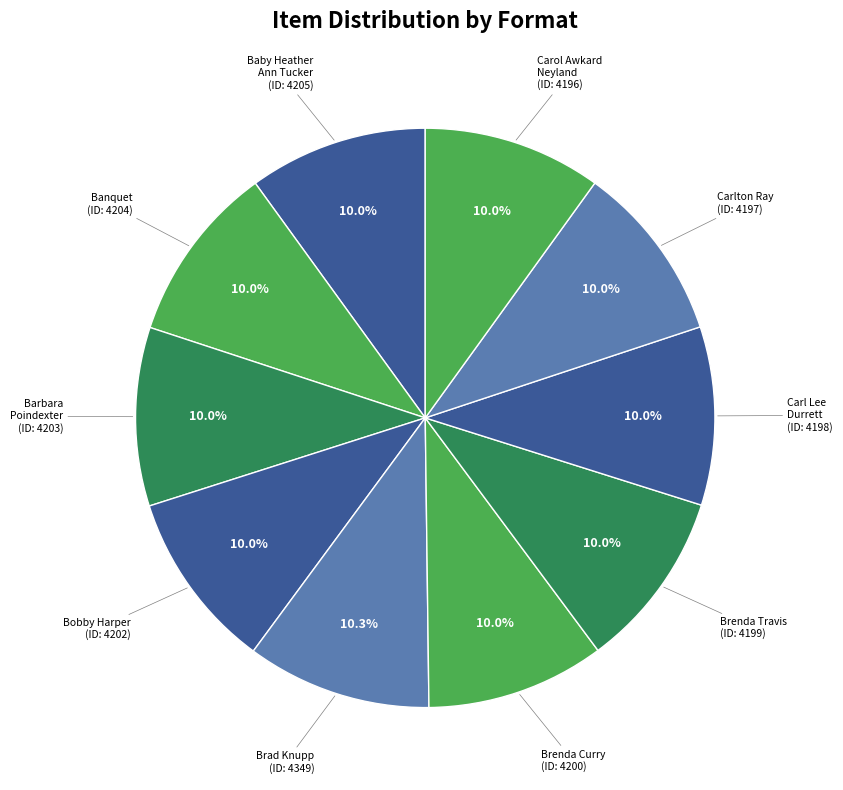

What portion of the pie excludes Brenda Curry?

90.0%